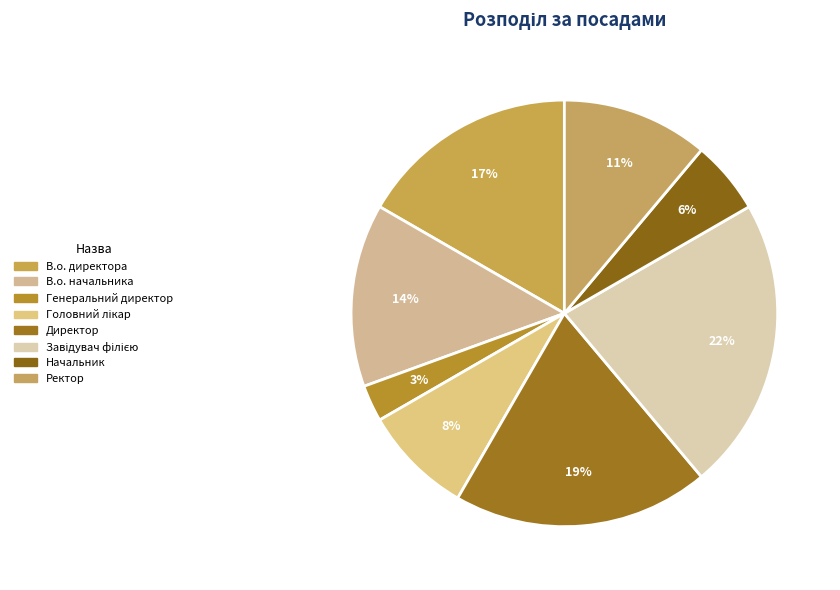

To the nearest percent, what percentage of the pie is Завідувач філією?

22%